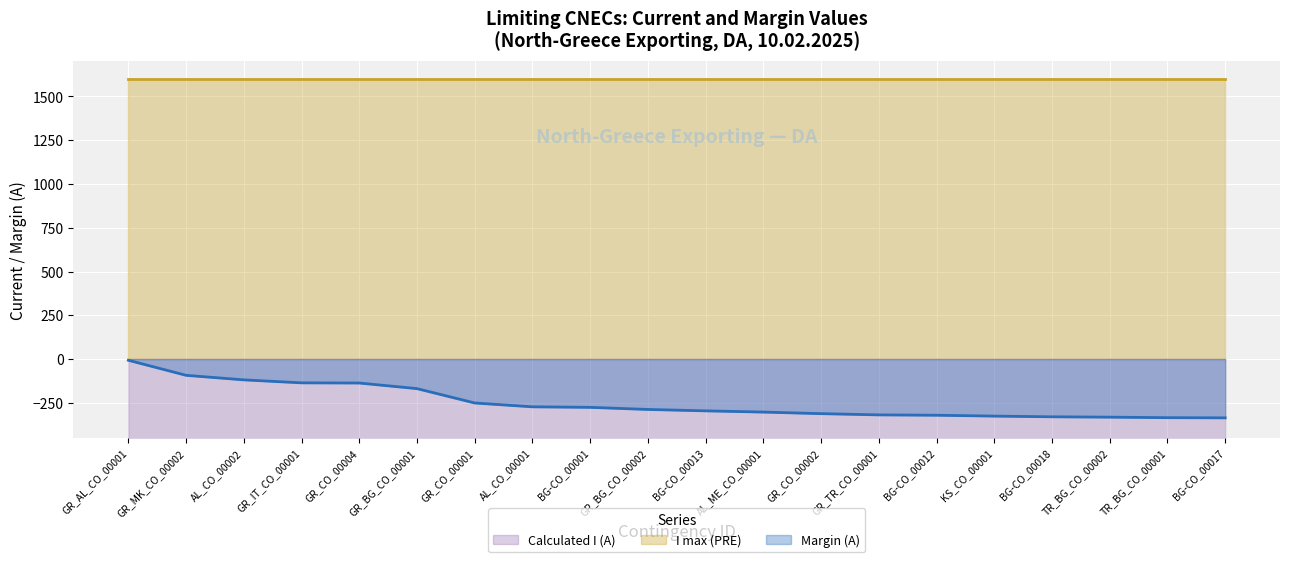

What is the difference between the Calculated I (A) values at TR_BG_CO_00002 and BG-CO_00001?

56